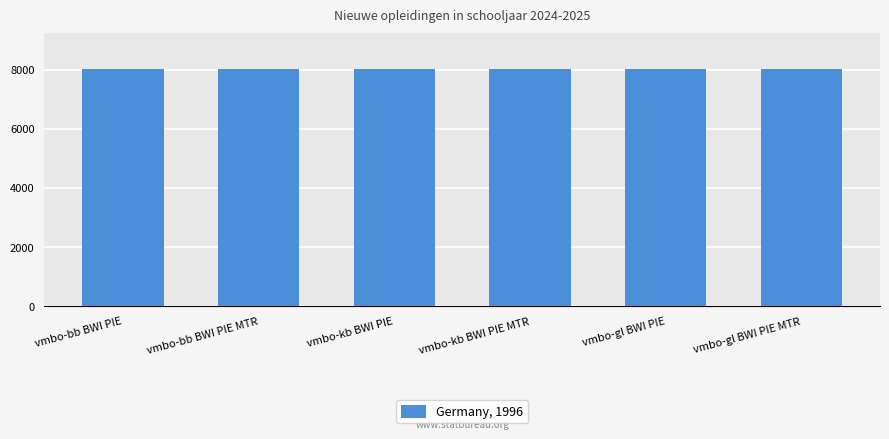

What is the smallest value displayed?

8011